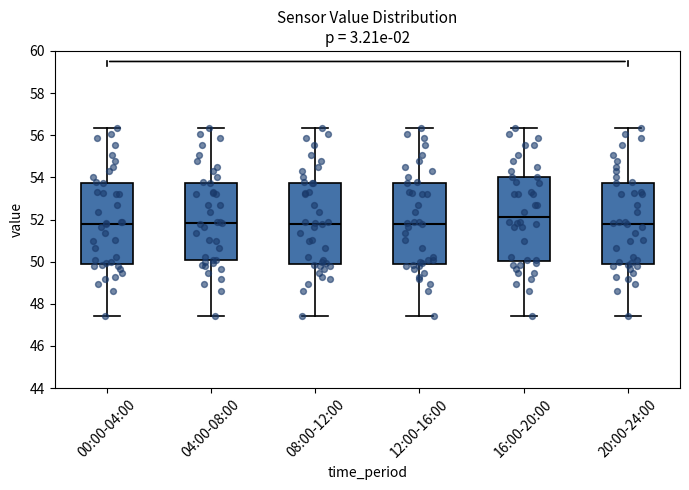

Reading left to right, transcribe this box plot: for each box, give where its median line is, the range the box spans, and where its two whiskers end, as read against the y-axis. The values are not printed on the chart, so give them approximately, as read against the axis.

00:00-04:00: median 51.8, box 49.8 to 53.8, whiskers 47.4 to 56.4
04:00-08:00: median 51.8, box 50.0 to 53.8, whiskers 47.4 to 56.4
08:00-12:00: median 51.8, box 49.8 to 53.8, whiskers 47.4 to 56.4
12:00-16:00: median 51.8, box 49.8 to 53.8, whiskers 47.4 to 56.4
16:00-20:00: median 52.2, box 50.0 to 54.0, whiskers 47.4 to 56.4
20:00-24:00: median 51.8, box 49.8 to 53.8, whiskers 47.4 to 56.4